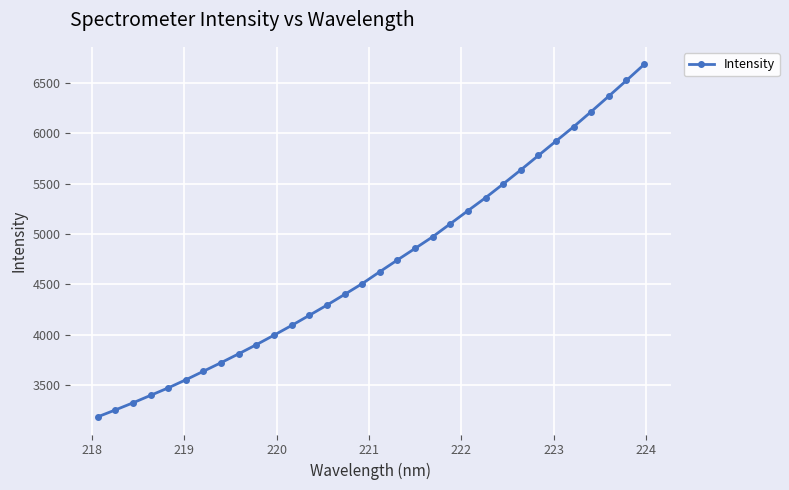

What is the value of the 18th point from the left?

4742.4